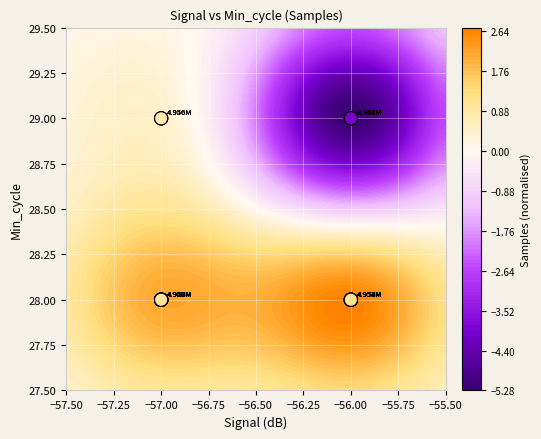

What is the smallest value displayed?

28